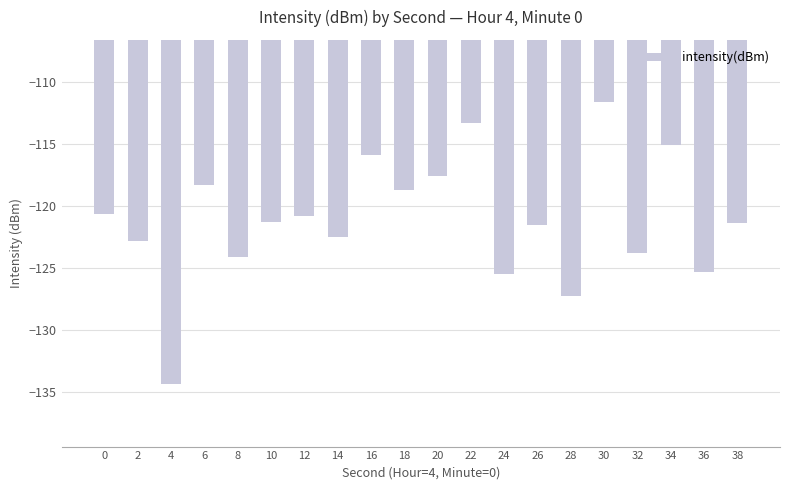

What is the minimum value shown in the chart?

-134.4